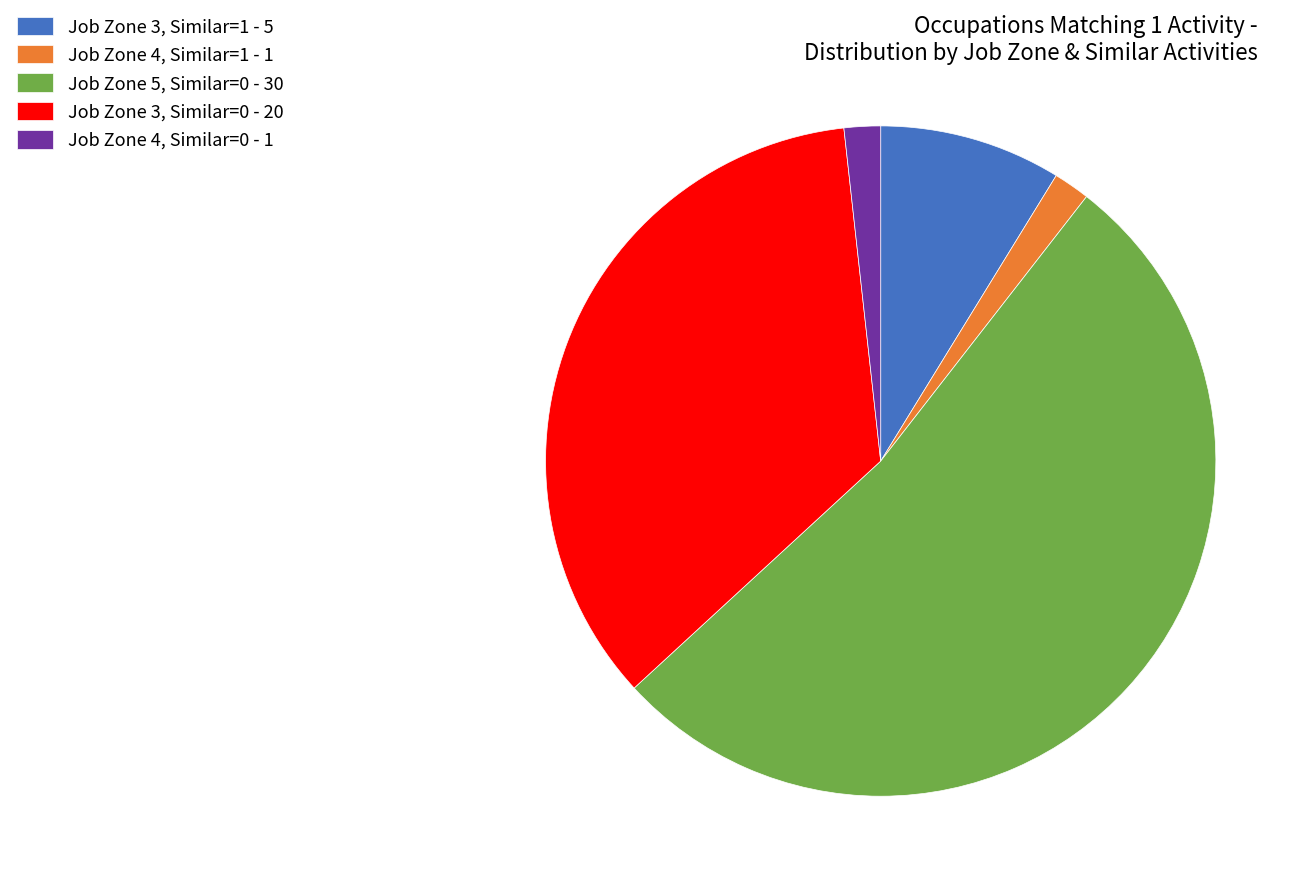

True or false: Job Zone 3, Similar=1 - 5 accounts for 1% of the total.

False